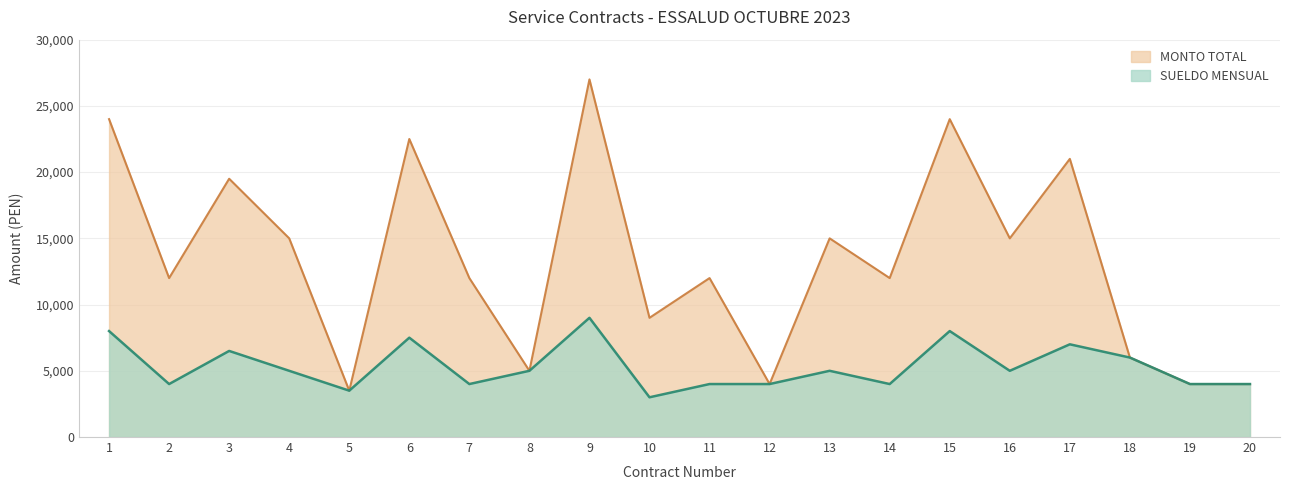

What is the difference between the second highest and minimum values in the SUELDO MENSUAL series?

5000